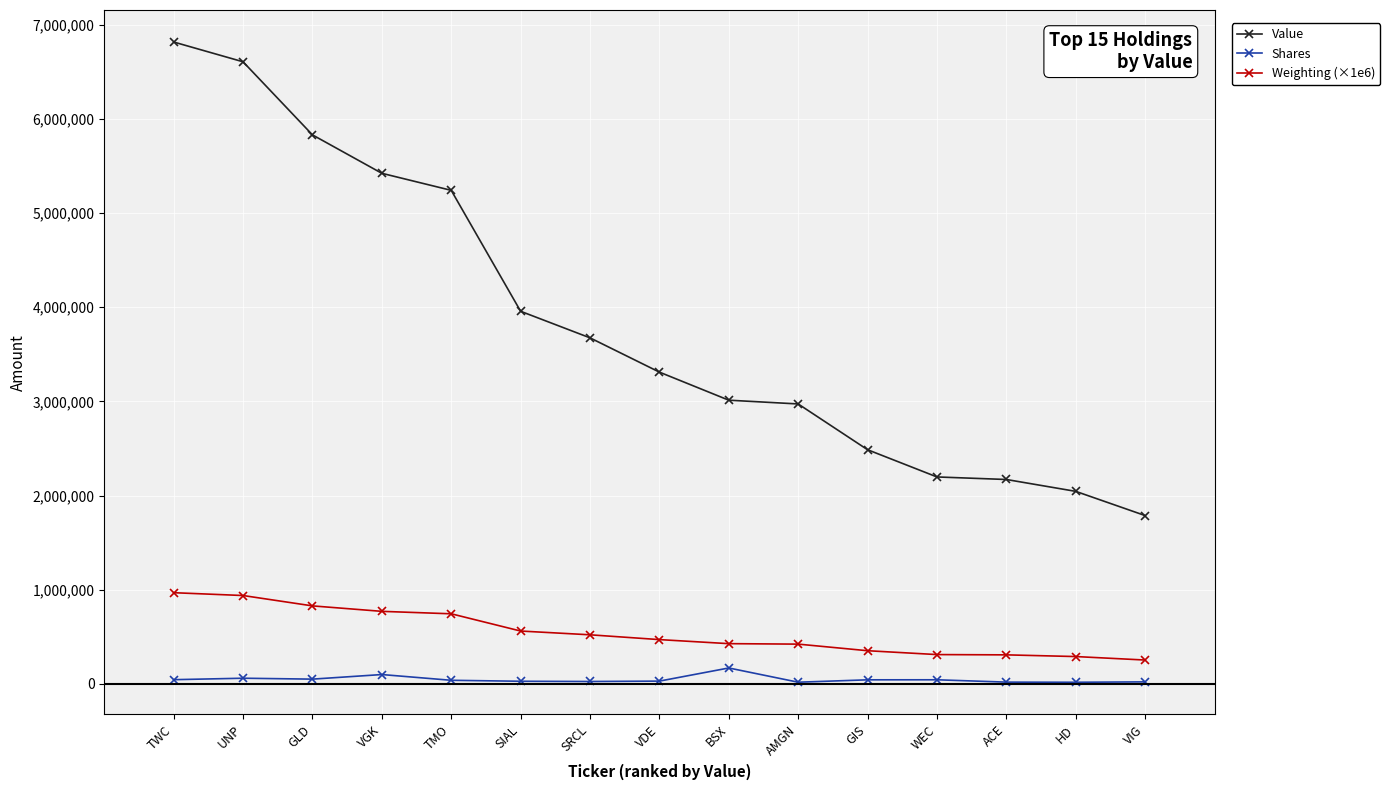

What is the maximum value shown in the chart?

6816000